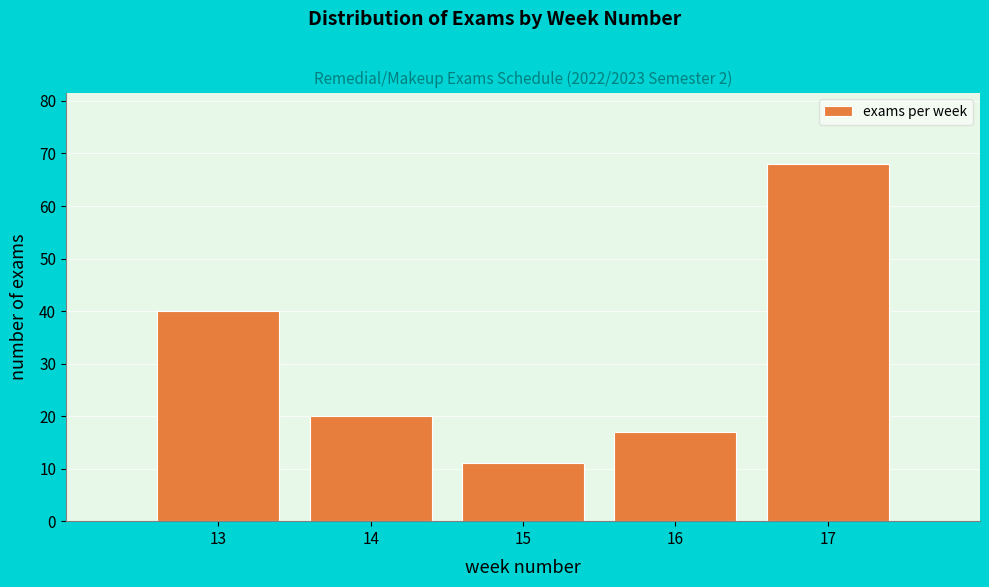

Reading left to right, what are all the values shown in this chart?

40	20	11	17	68